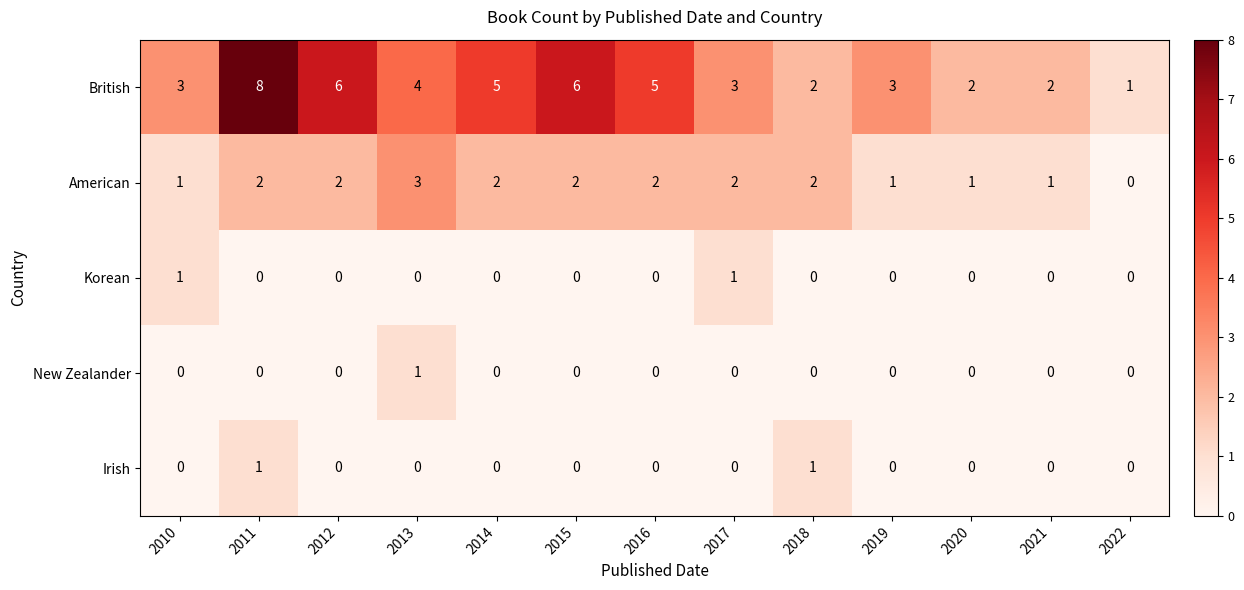

The value of American at 2020 is 1. True or false?

True